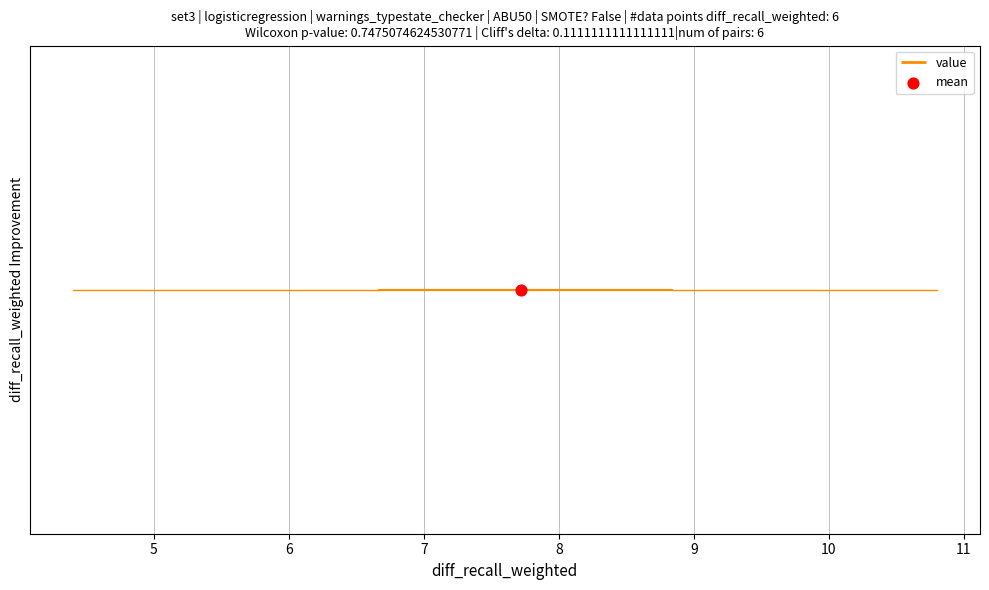

Where does the left whisker of the box end on the x-axis? The values are not printed on the chart, so give them approximately, as read against the axis.

4.4